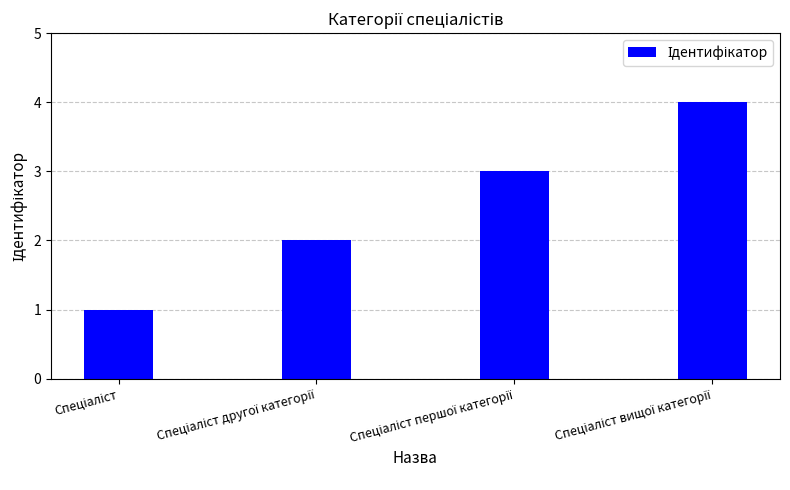

What is the difference between the maximum and second lowest values?

2